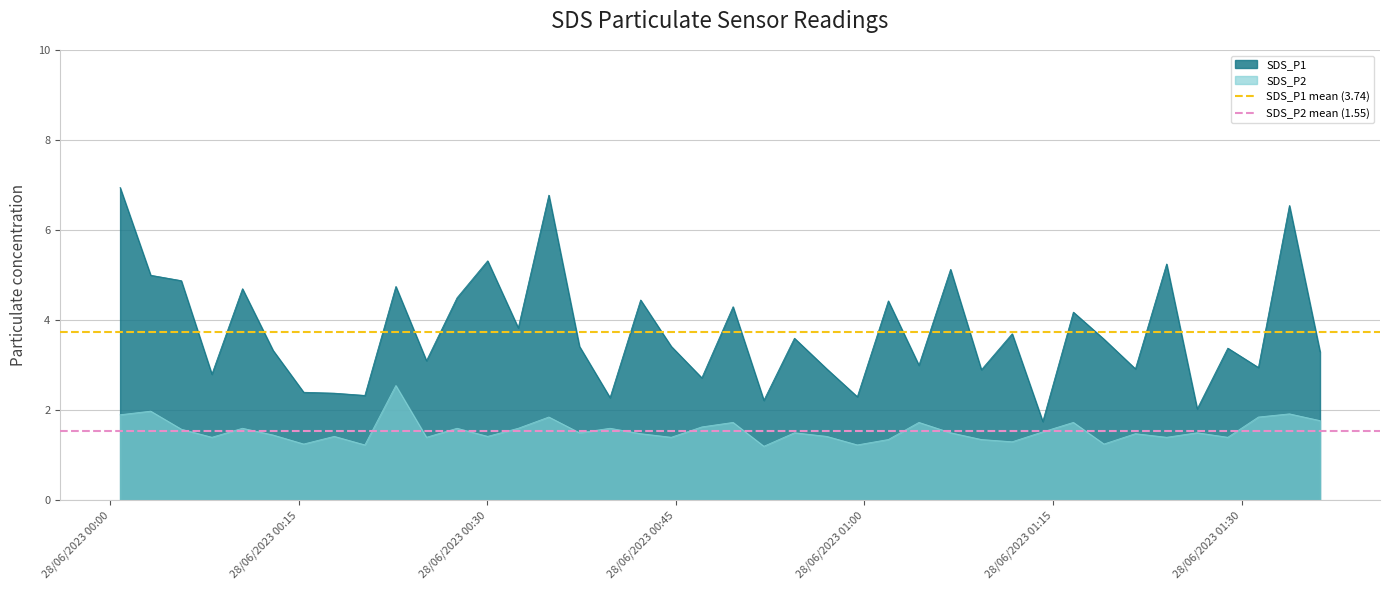

True or false: SDS_P2 and SDS_P1 intersect in this chart.

False